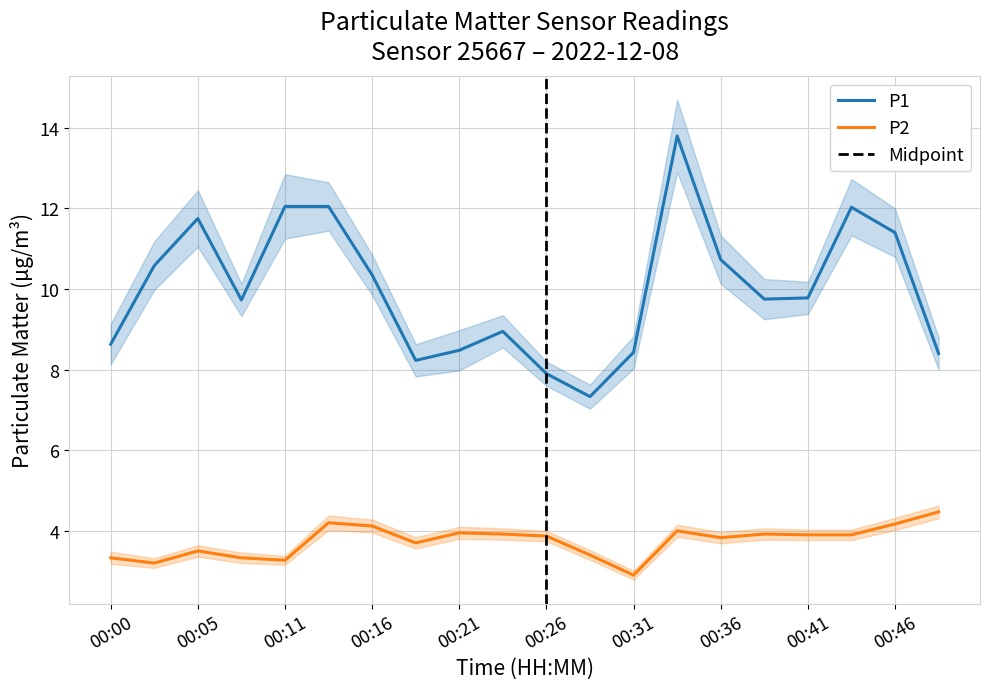

At which category is the sum across all series the highest?

00:33